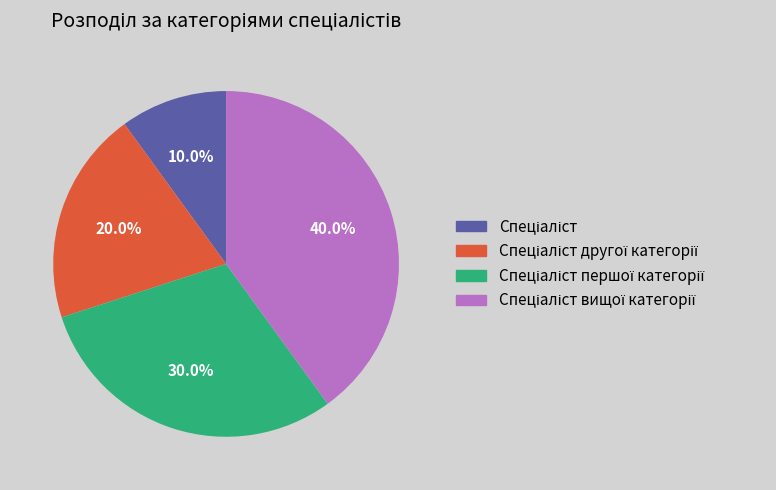

Is there any slice that represents more than half of the pie?

No